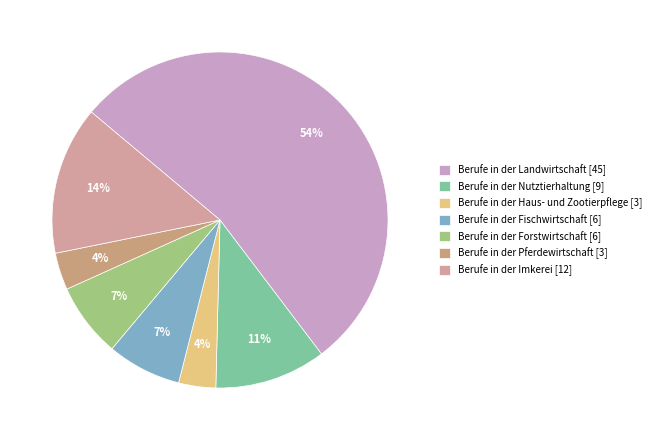

Rank the categories by value from highest to lowest.

Berufe in der Landwirtschaft [45], Berufe in der Imkerei [12], Berufe in der Nutztierhaltung [9], Berufe in der Fischwirtschaft [6], Berufe in der Forstwirtschaft [6], Berufe in der Haus- und Zootierpflege [3], Berufe in der Pferdewirtschaft [3]